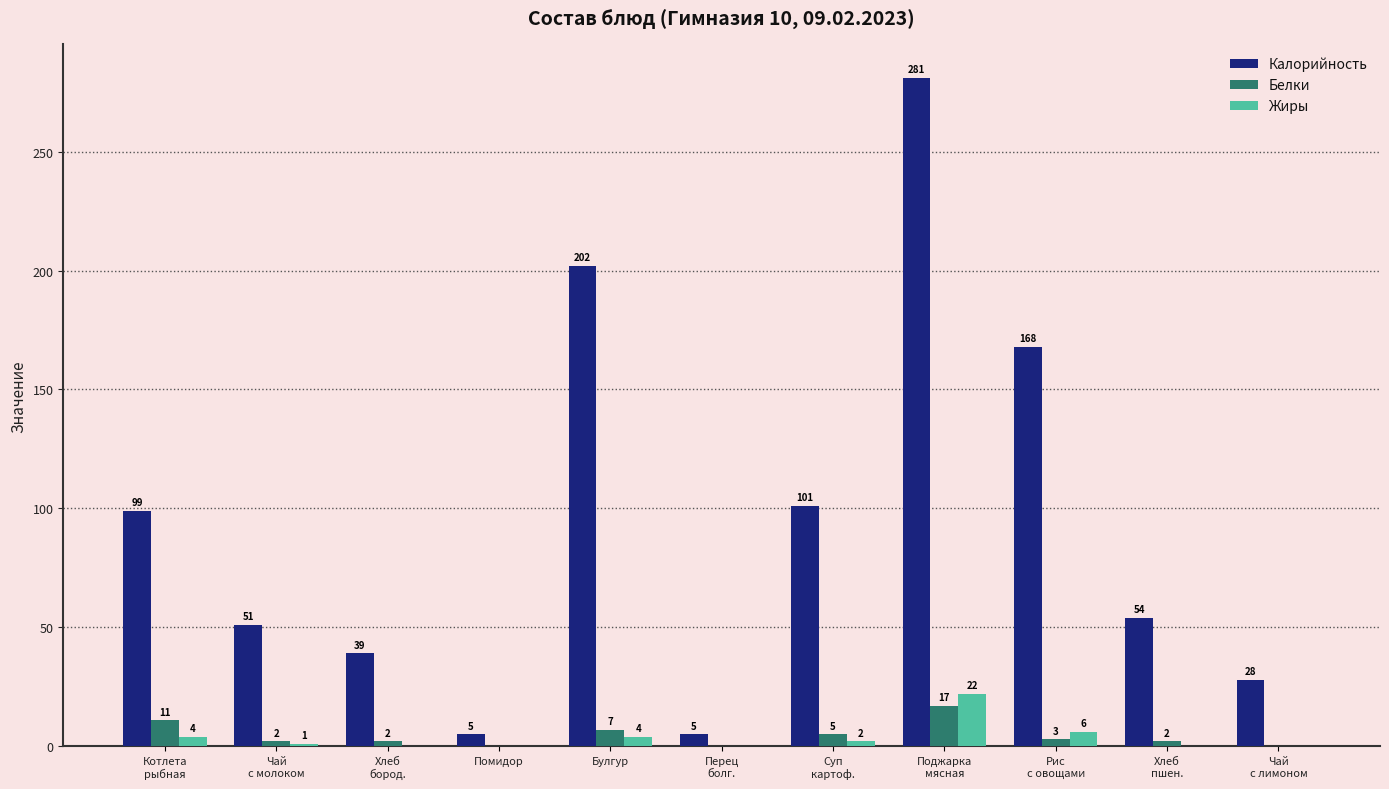

Does the chart contain stacked bars?

No